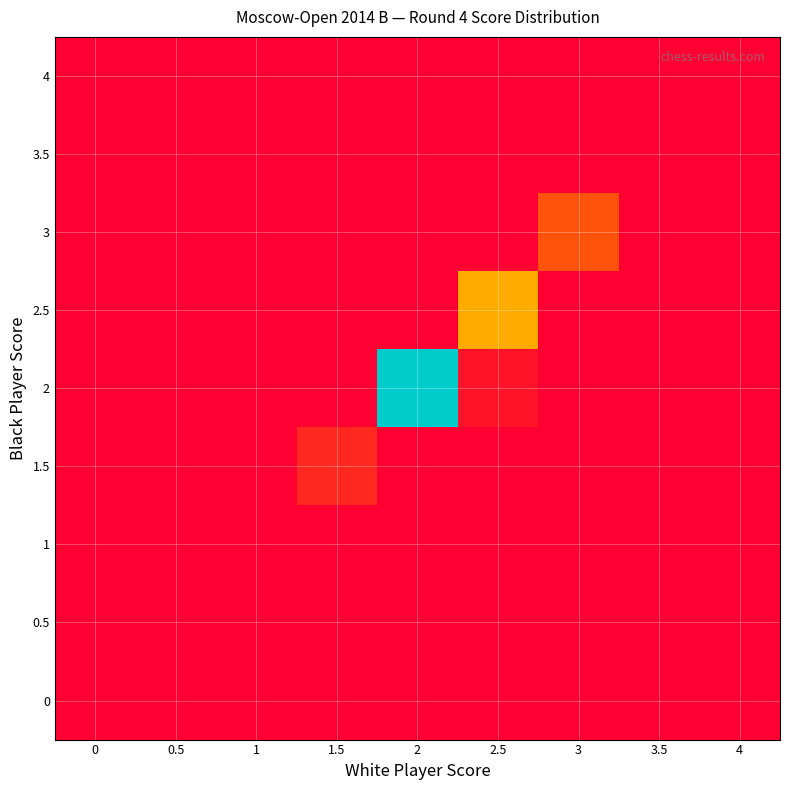

At 0, list the series in order from largest to smallest.

0, 0.5, 1, 1.5, 2, 2.5, 3, 3.5, 4